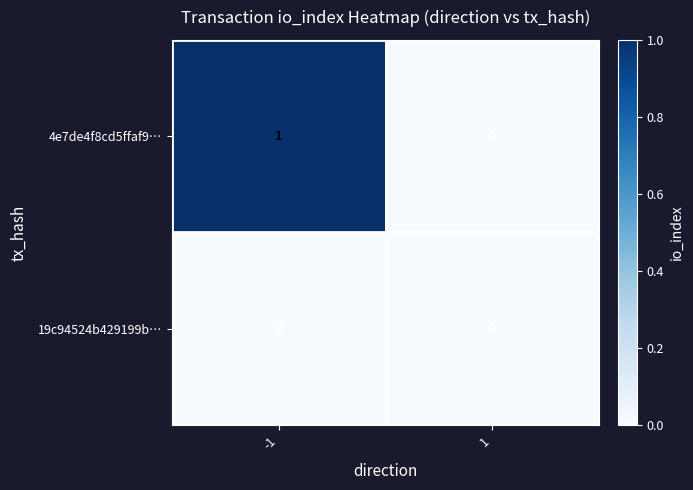

List the series in order of their peak value, highest first.

4e7de4f8cd5ffaf9…, 19c94524b429199b…